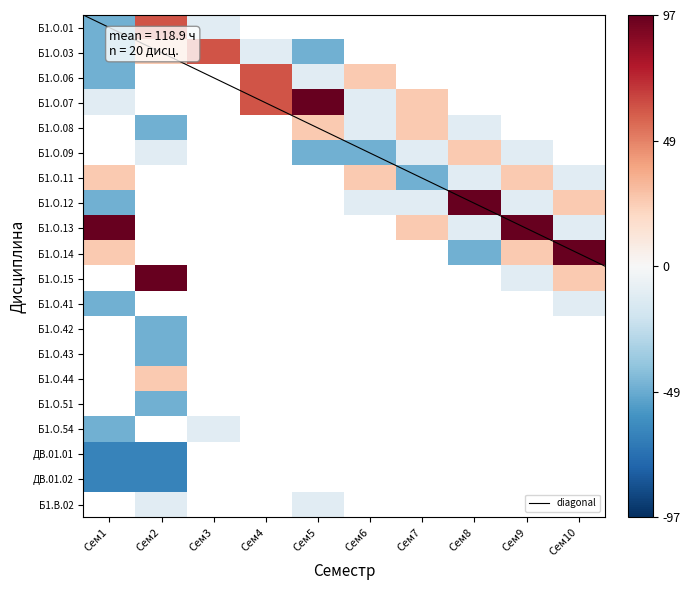

The value of 1 at 2 is 72. True or false?

True